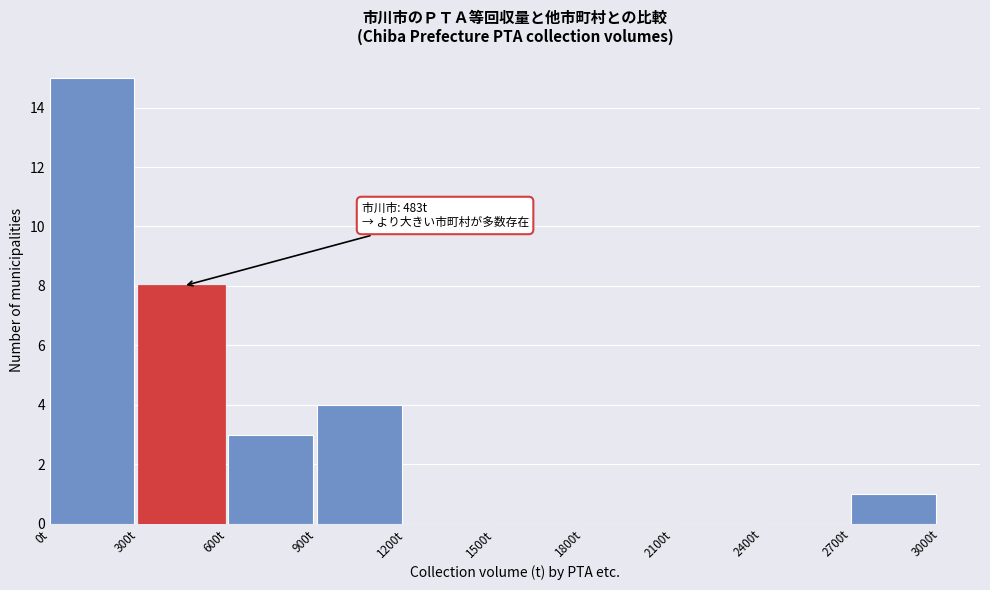

Which range on the x-axis has the tallest bar?

0 to 300